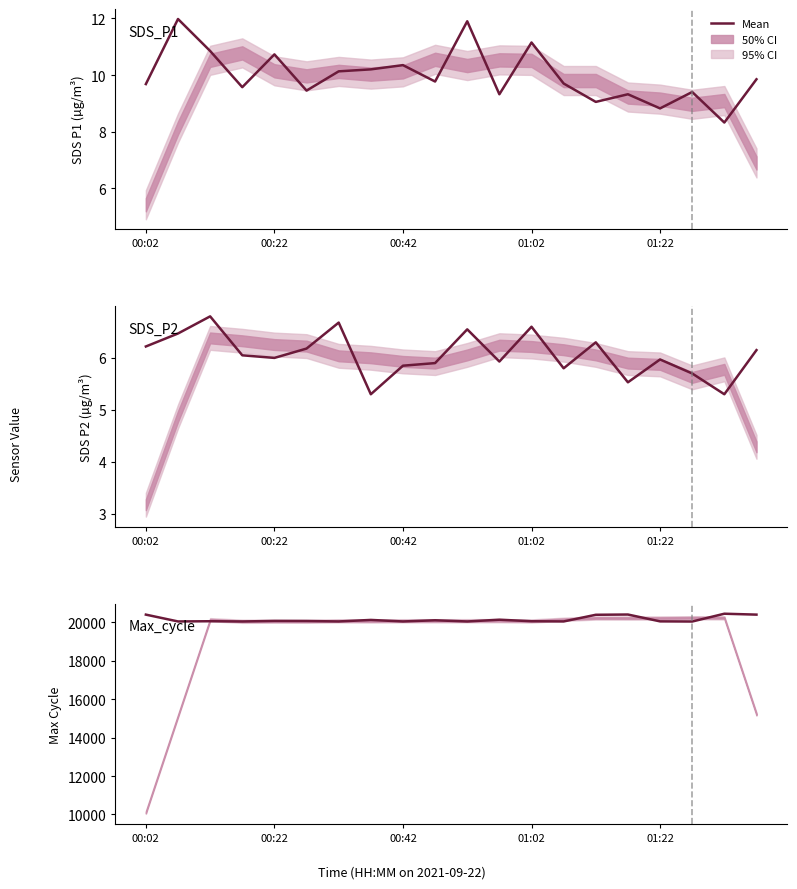

At which category does Max_cycle reach its first local valley?

00:22